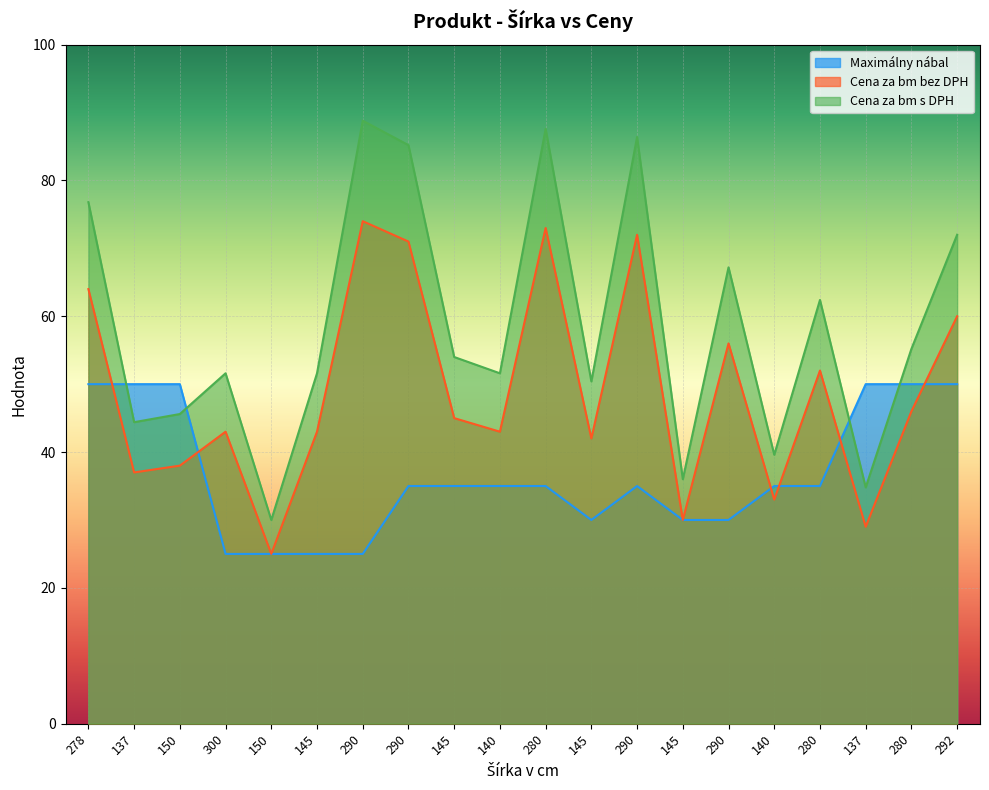

At 140, list the series in order from largest to smallest.

Cena za bm s DPH, Cena za bm bez DPH, Maximálny nábal